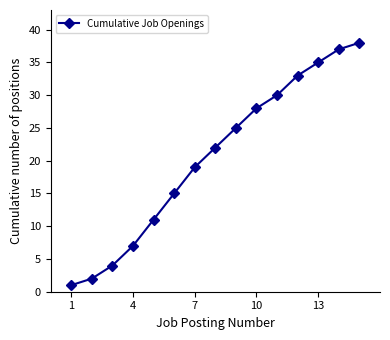

What is the difference between the maximum and minimum values?

37